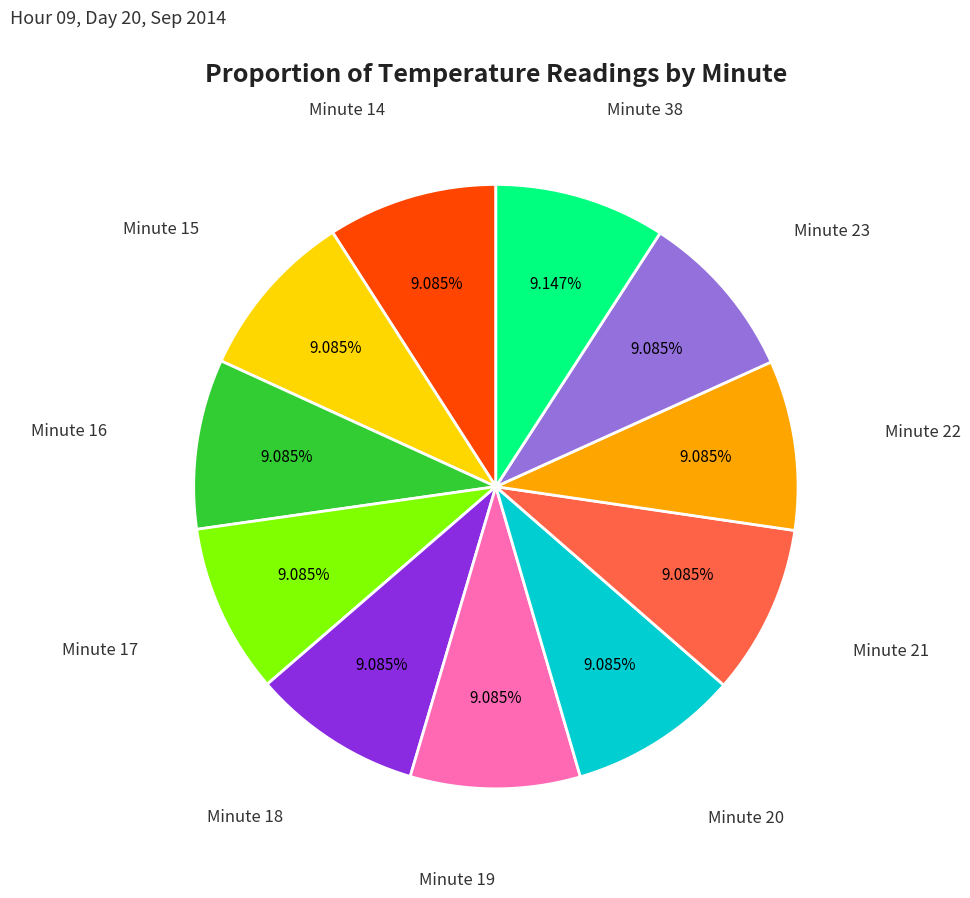

Is there a majority slice in this chart?

No